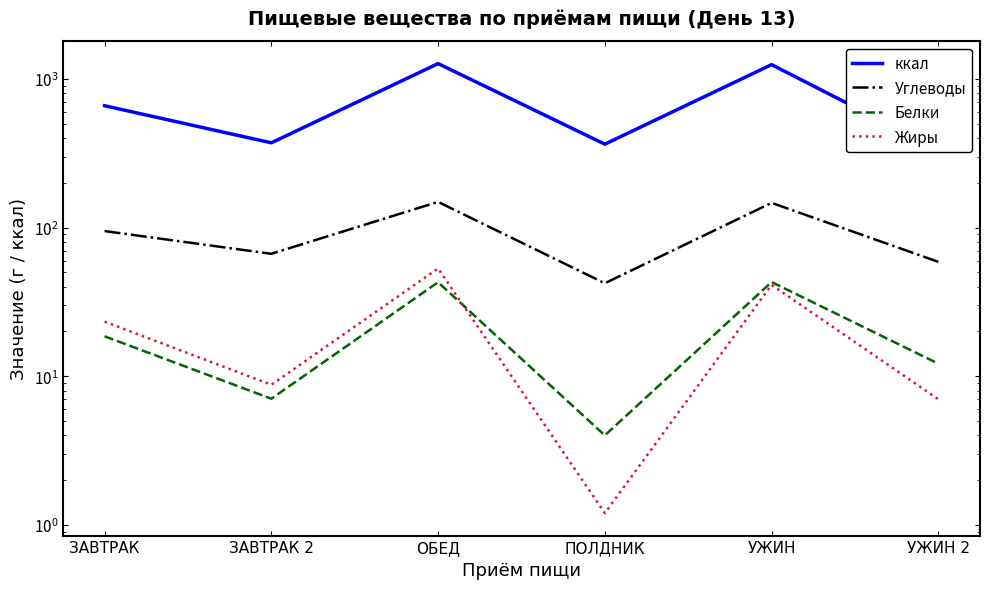

List the series in order of their peak value, highest first.

ккал, Углеводы, Жиры, Белки